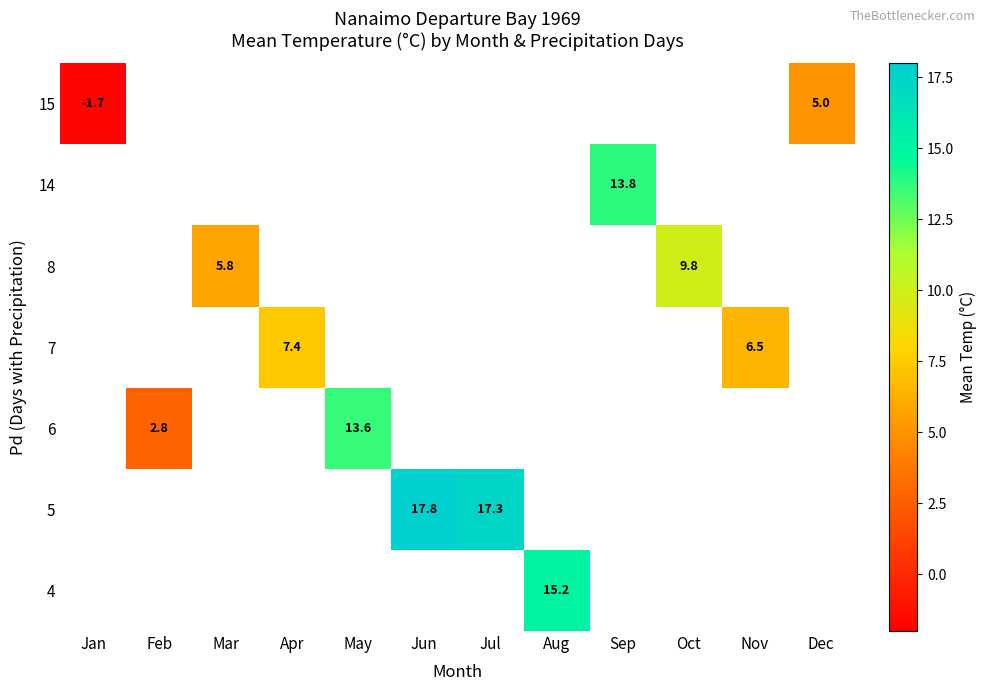

Which series has the largest range (max minus min)?

row_6